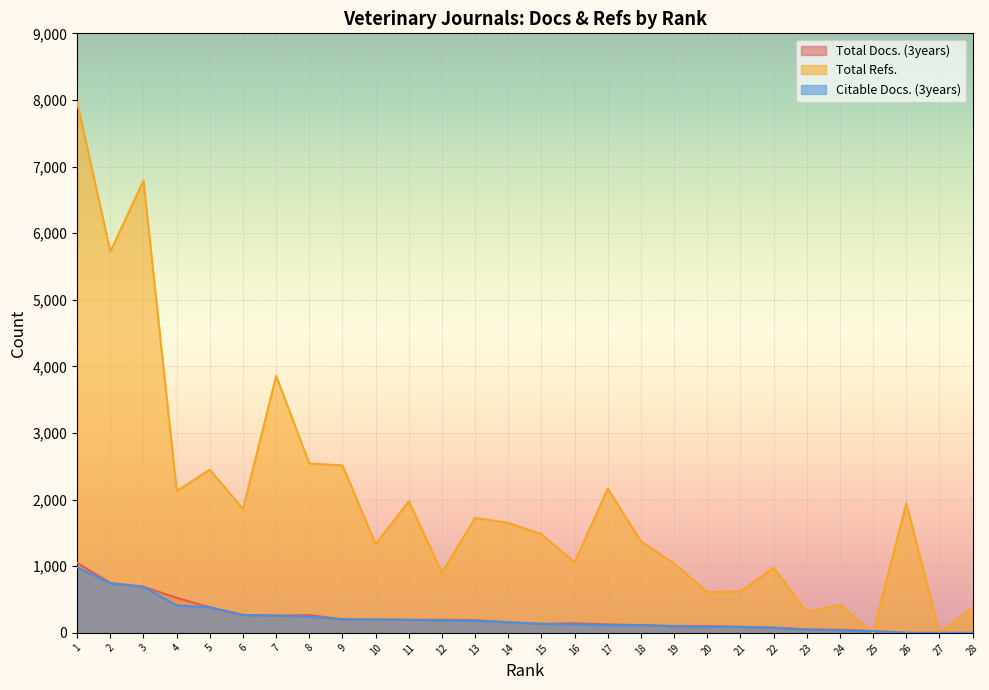

The value of Total Docs. (3years) at 19 is 158. True or false?

False